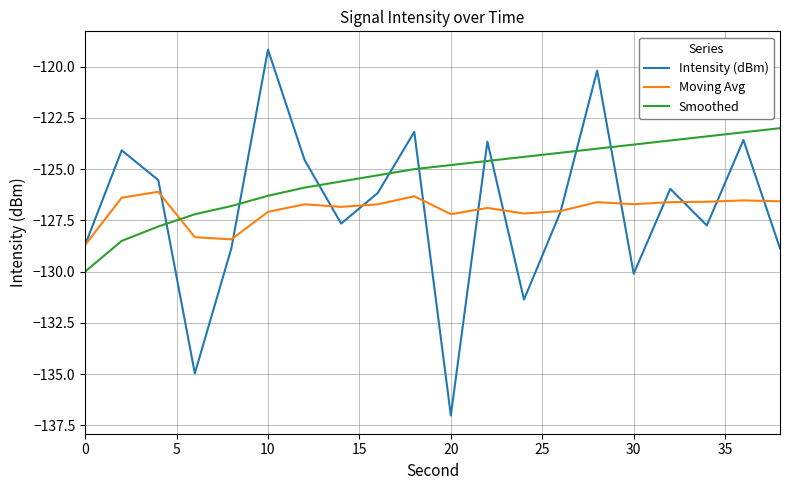

Which series has the largest total across all categories?

Smoothed